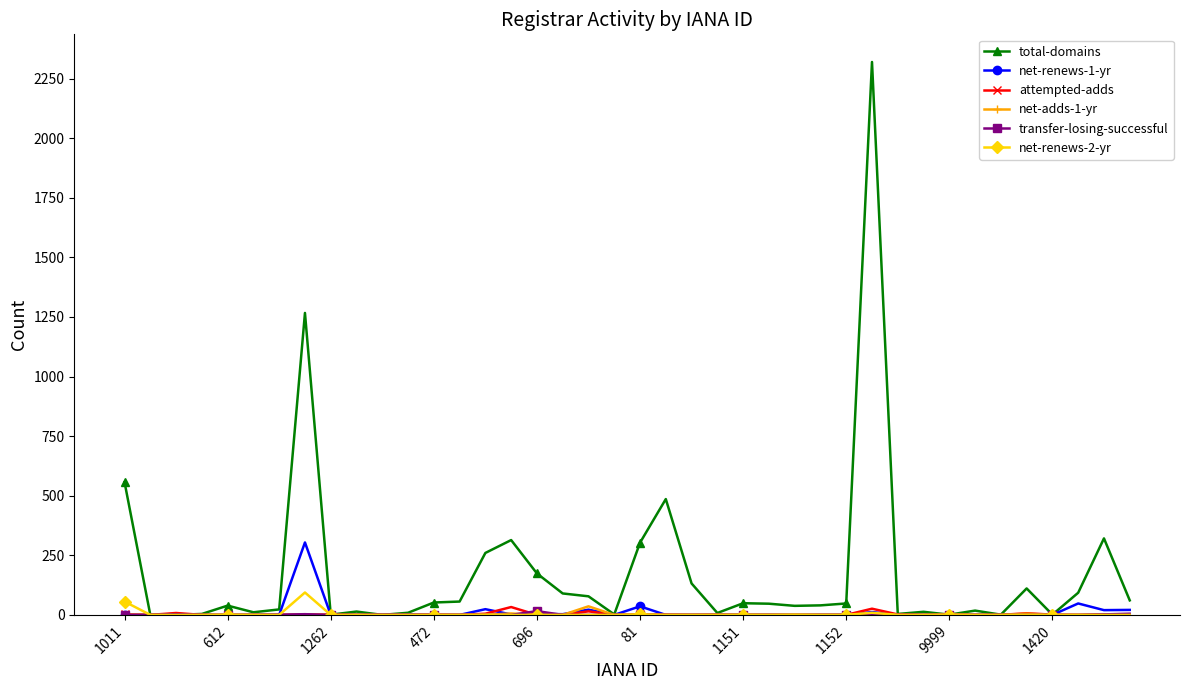

Which series has the largest total across all categories?

total-domains